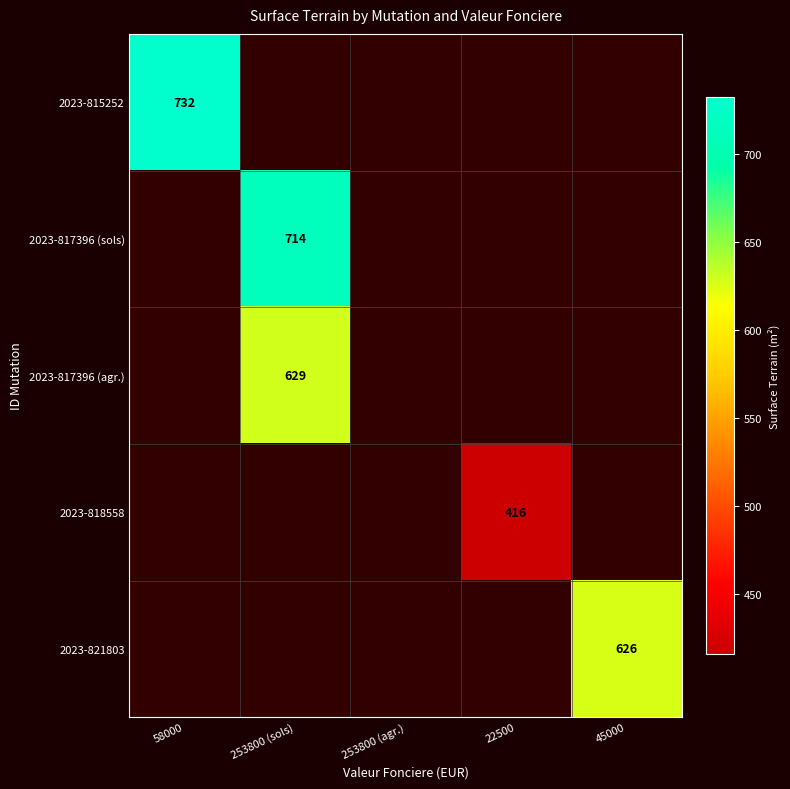

Is it true that 2023-817396 (sols) equals 714 at 253800 (sols)?

True